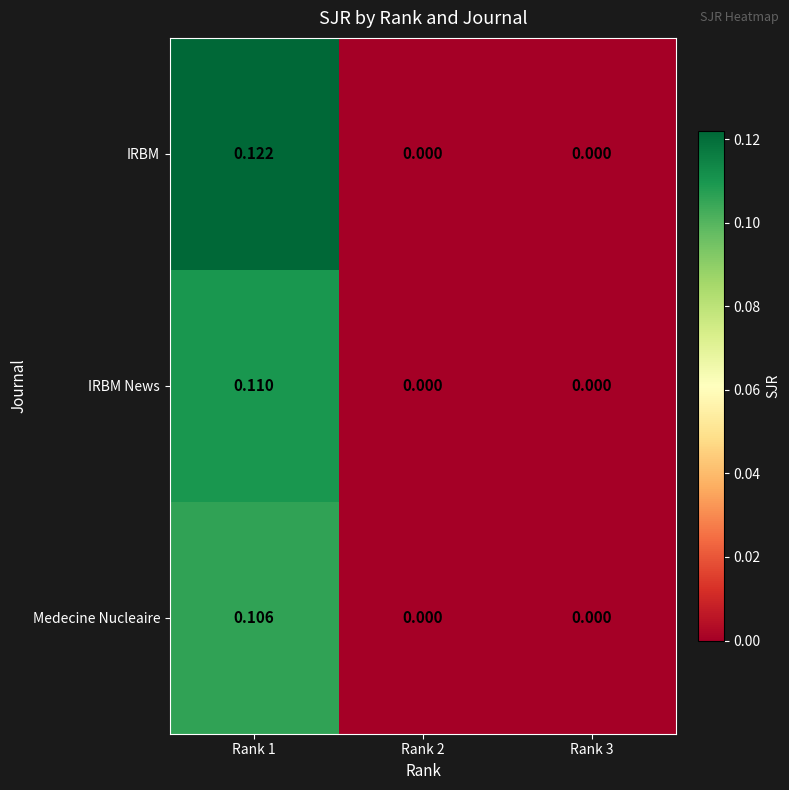

Which series has the widest spread of values?

IRBM